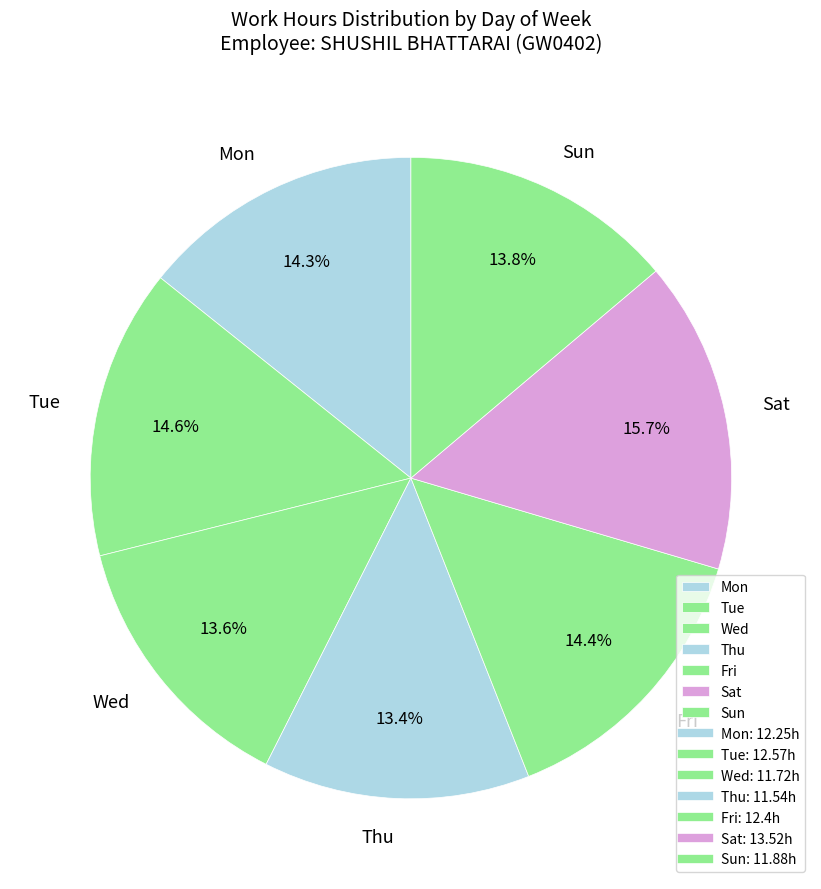

How many segments does this pie chart have?

7